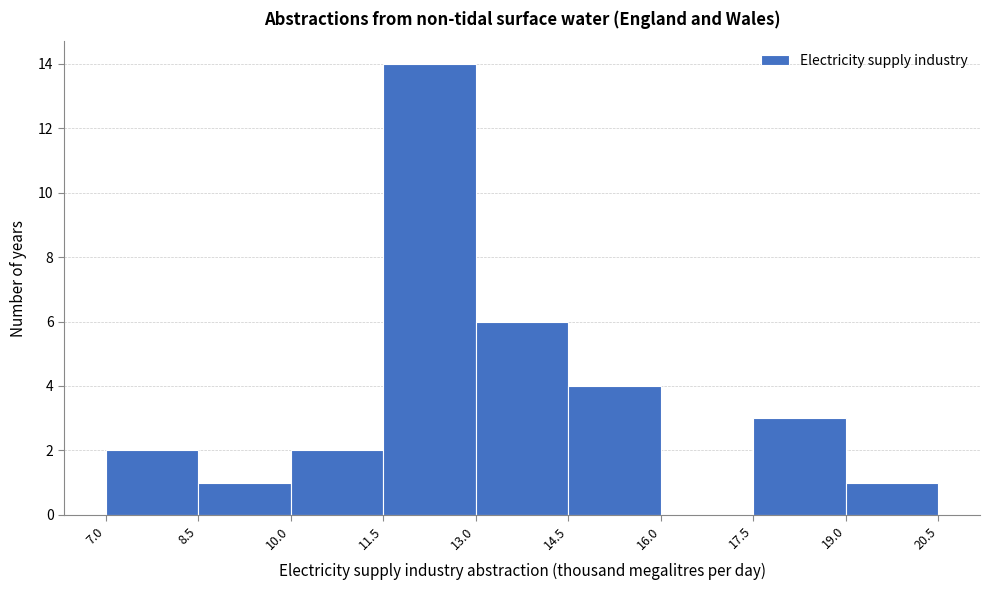

Reading left to right, list every bar in this chart as the range it spans on the x-axis followed by its height. The values are not printed on the chart, so give them approximately, as read against the axis.

7.0 to 8.5: 2
8.5 to 10.0: 1
10.0 to 11.5: 2
11.5 to 13.0: 14
13.0 to 14.5: 6
14.5 to 16.0: 4
16.0 to 17.5: 0
17.5 to 19.0: 3
19.0 to 20.5: 1